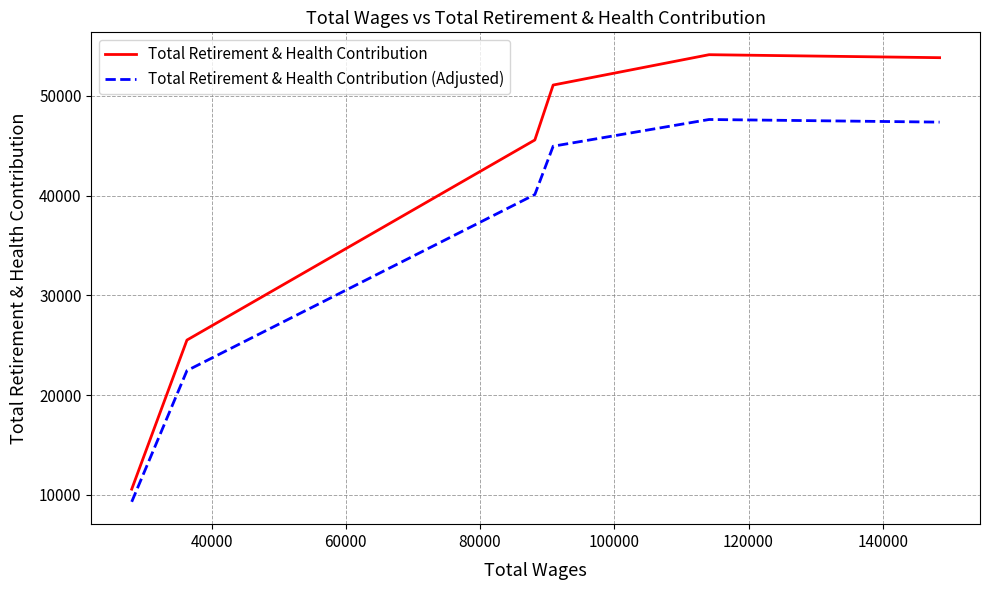

True or false: Total Retirement & Health Contribution (Adjusted) and Total Retirement & Health Contribution cross at least once.

False